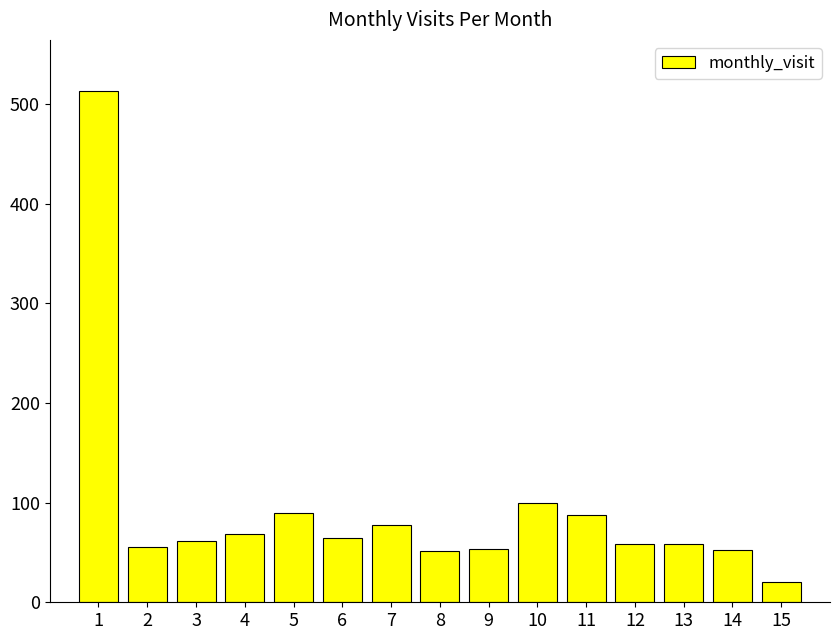

What is the change in value from 6 to 8?

-13